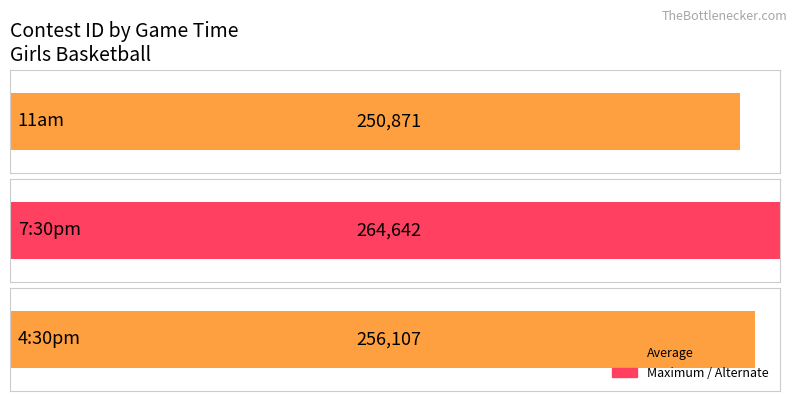

How many values are between 250871 and 264642?

3